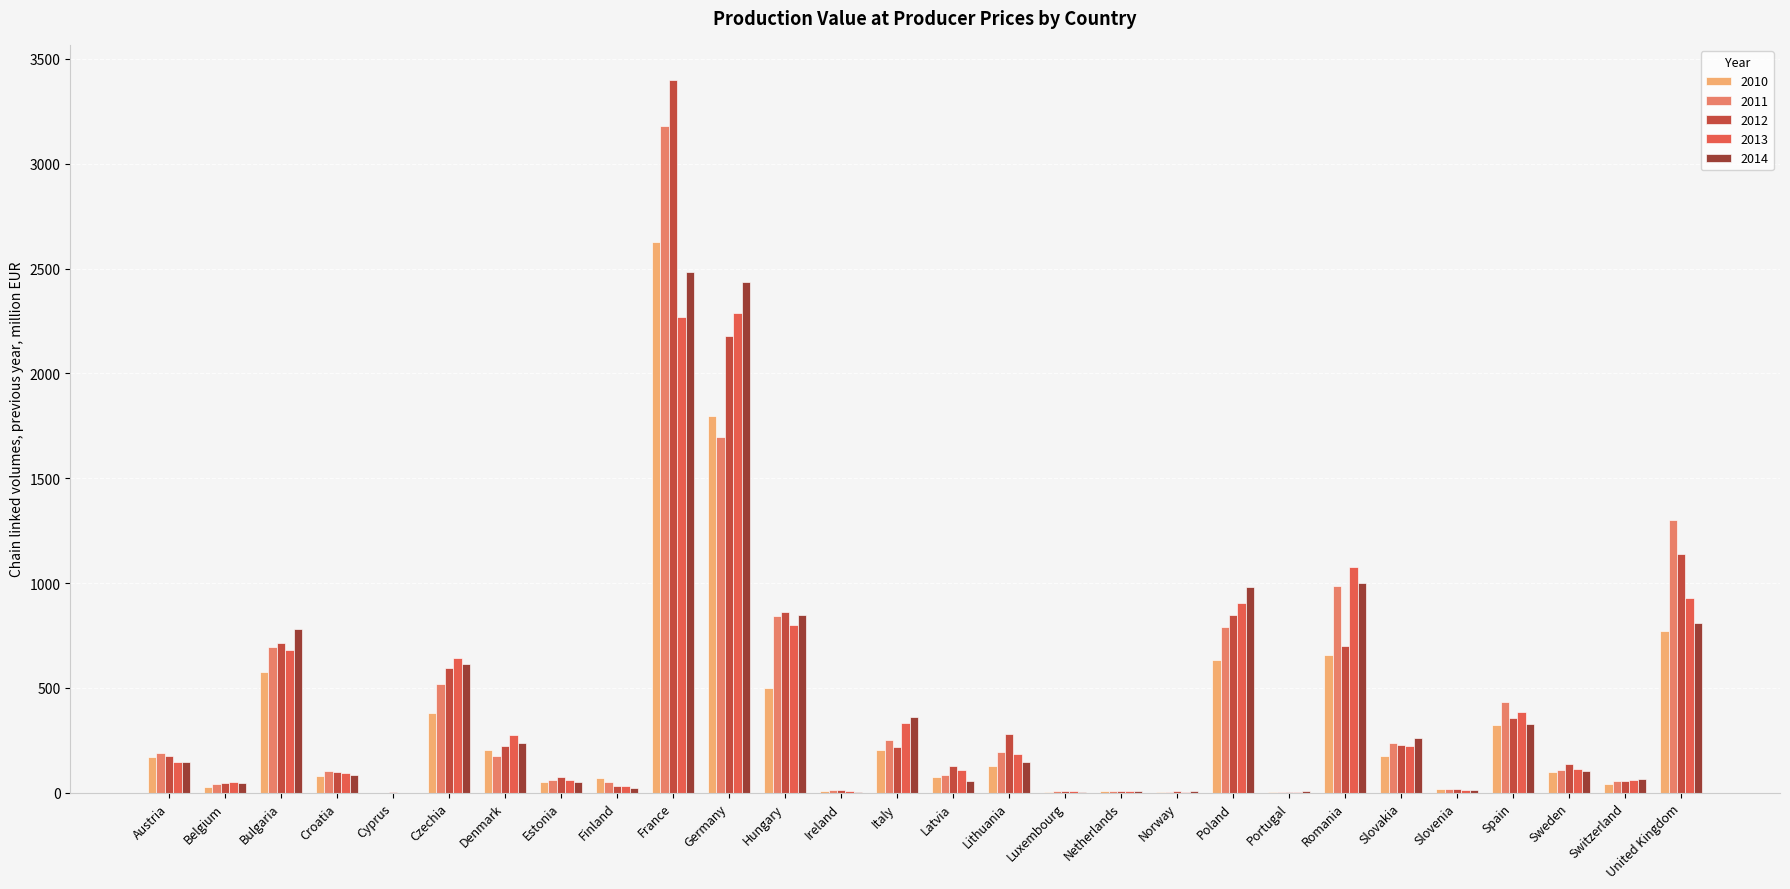

What is the total value across all series at Denmark?

1109.2